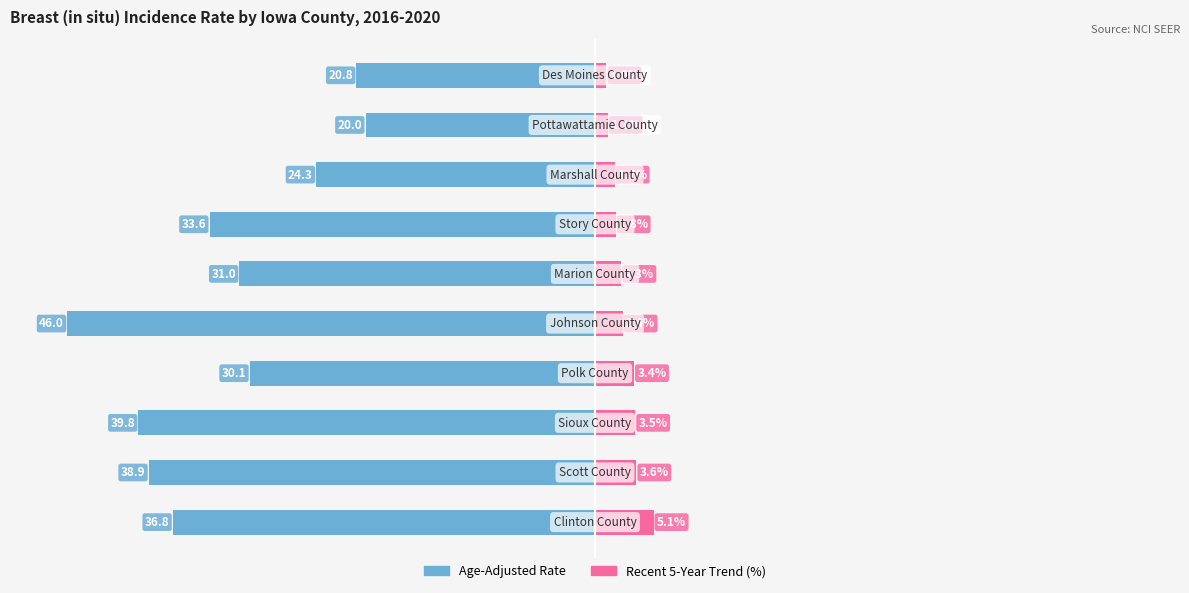

What is the difference between the second highest and second lowest values in the Age-Adjusted Rate series?

19.0